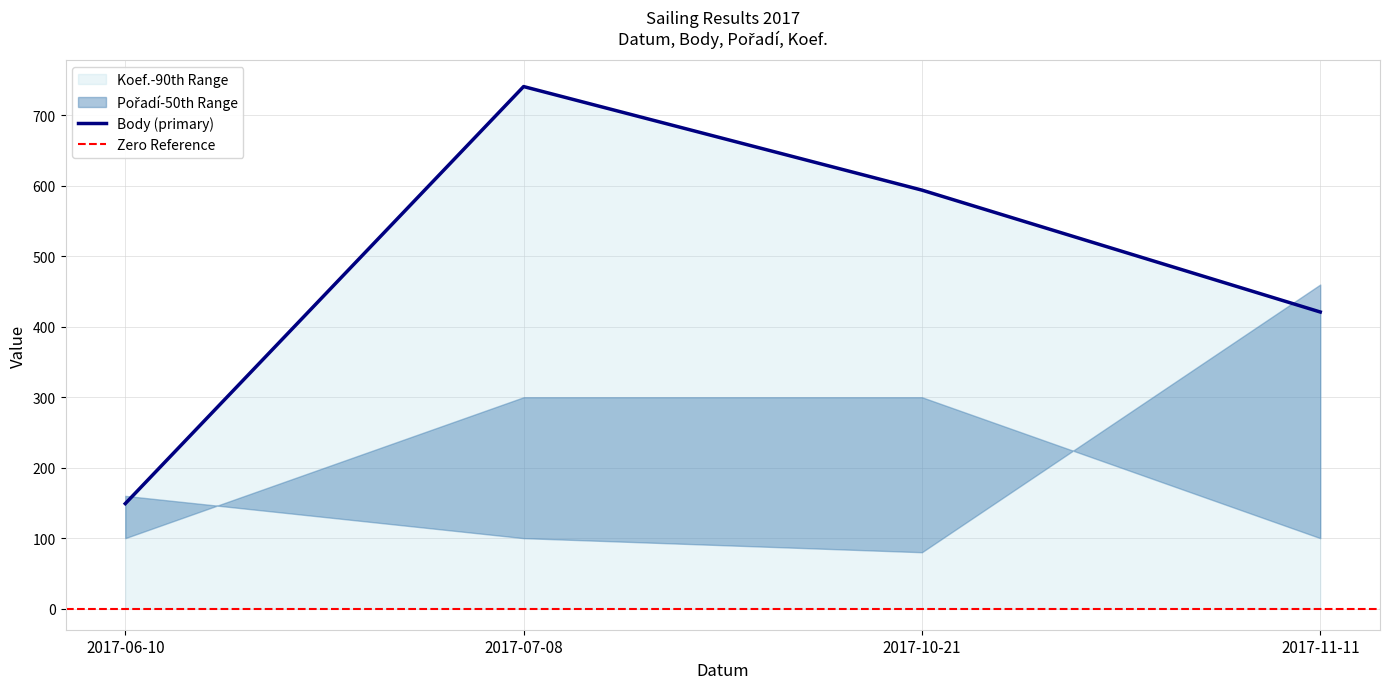

At which label does Koef. reach its minimum?

2017-06-10